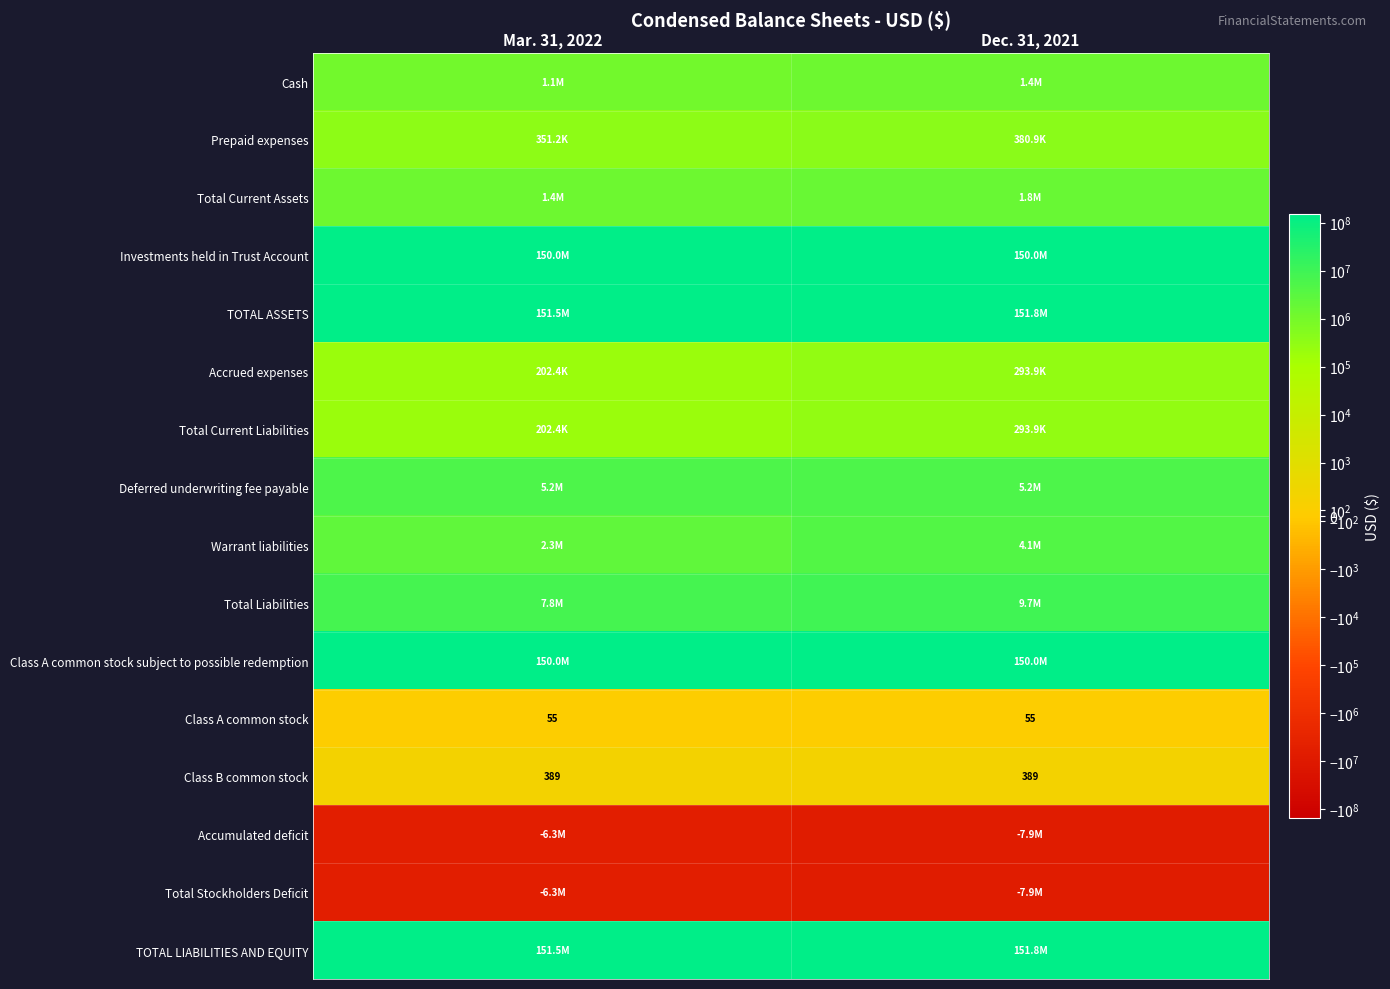

True or false: Class B common stock has a value of 389 at Dec. 31, 2021.

True